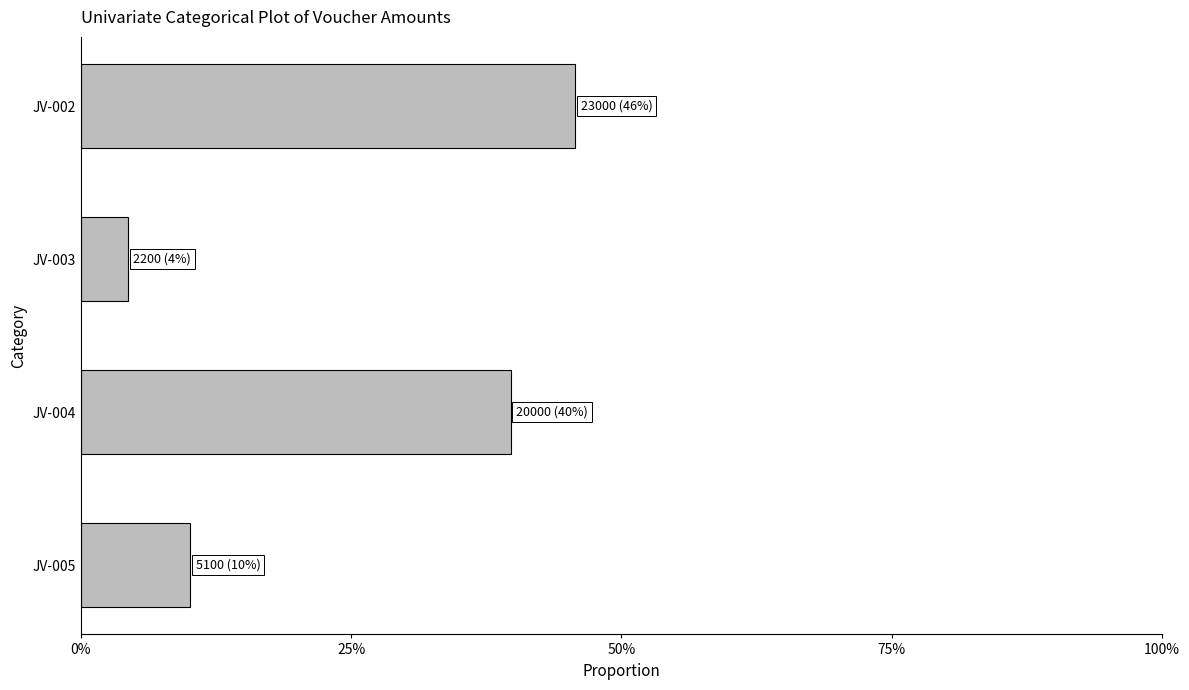

Which category has the lowest value across all series?

JV-003